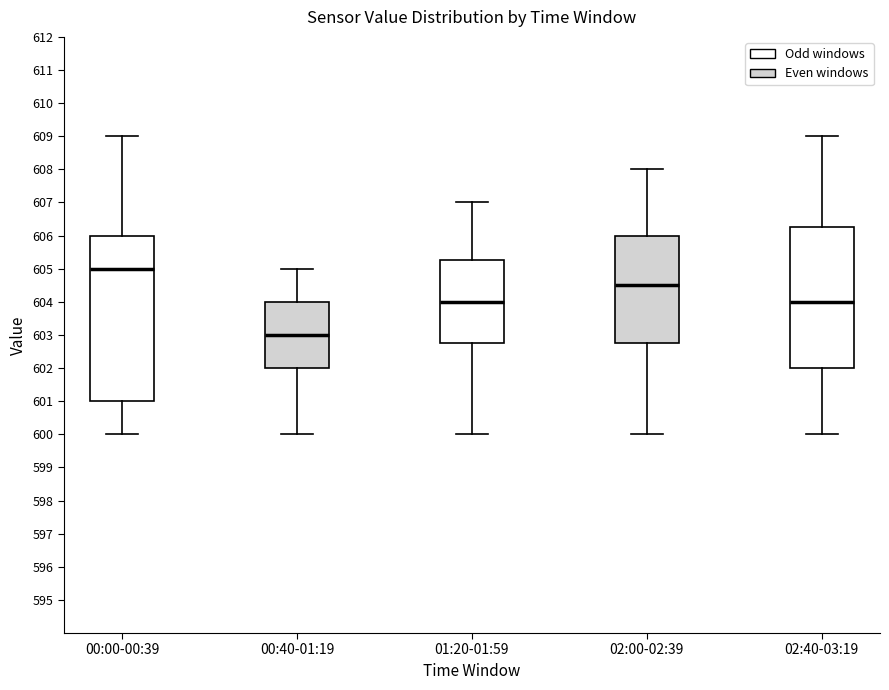

Reading left to right, transcribe this box plot: for each box, give where its median line is, the range the box spans, and where its two whiskers end, as read against the y-axis. The values are not printed on the chart, so give them approximately, as read against the axis.

00:00-00:39: median 605.0, box 601.0 to 606.0, whiskers 600.0 to 609.0
00:40-01:19: median 603.0, box 602.0 to 604.0, whiskers 600.0 to 605.0
01:20-01:59: median 604.0, box 602.8 to 605.3, whiskers 600.0 to 607.0
02:00-02:39: median 604.5, box 602.8 to 606.0, whiskers 600.0 to 608.0
02:40-03:19: median 604.0, box 602.0 to 606.3, whiskers 600.0 to 609.0